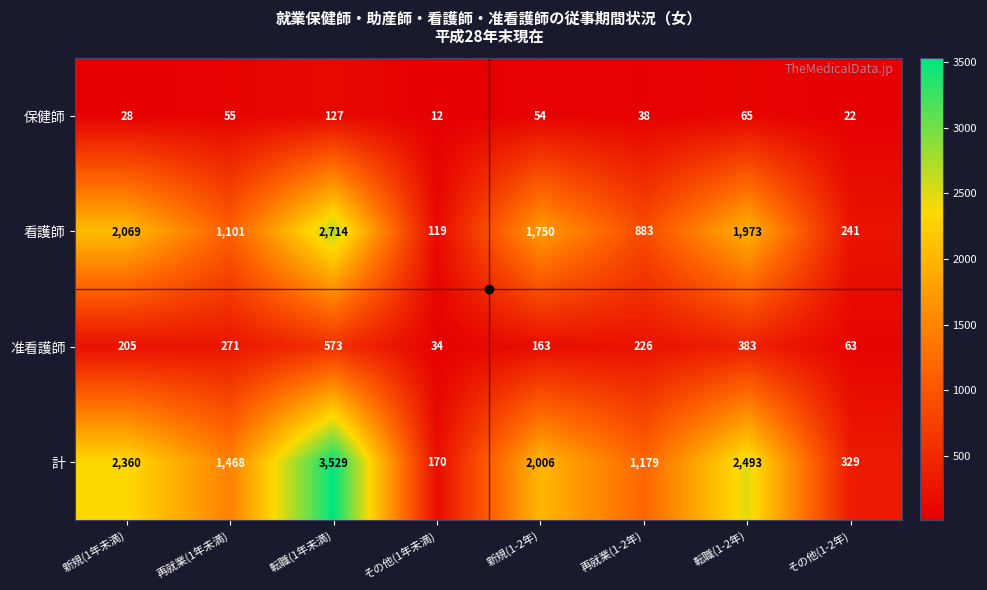

Count the number of data series in this chart.

4